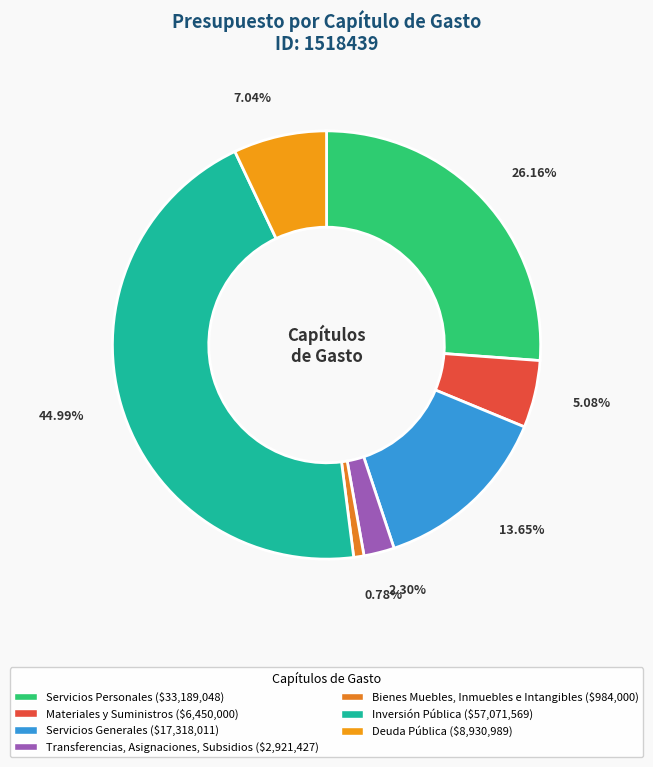

Is the sum of Deuda Pública and Servicios Generales greater than half?

No